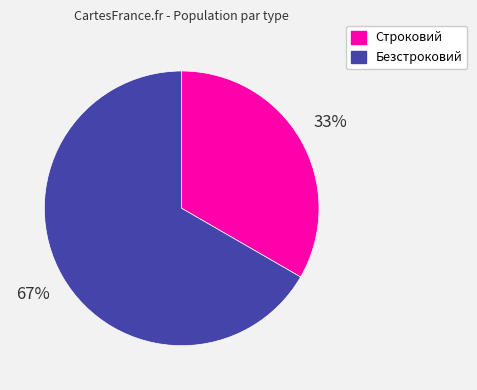

What is the smallest slice in the pie chart?

Строковий